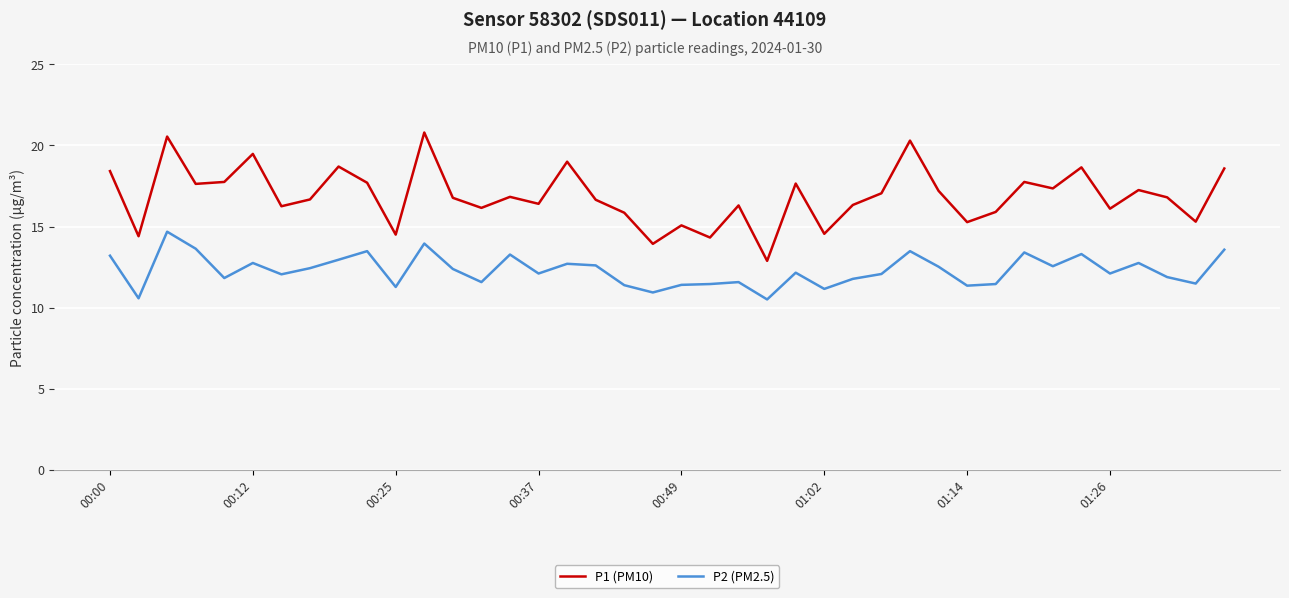

How many series are shown in this chart?

2